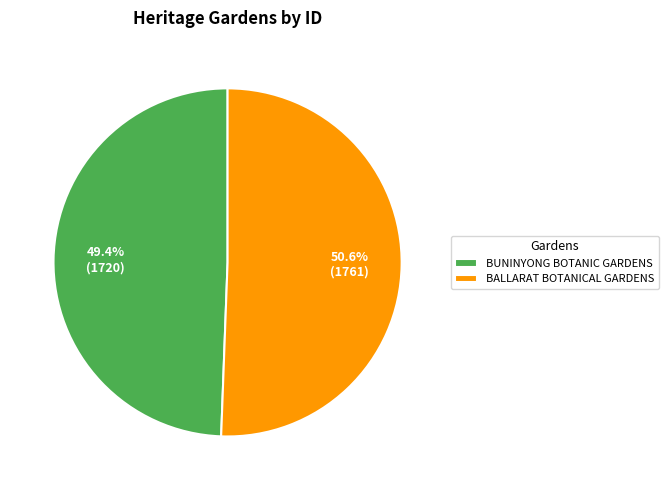

To the nearest percent, what portion does BUNINYONG BOTANIC GARDENS represent?

49%